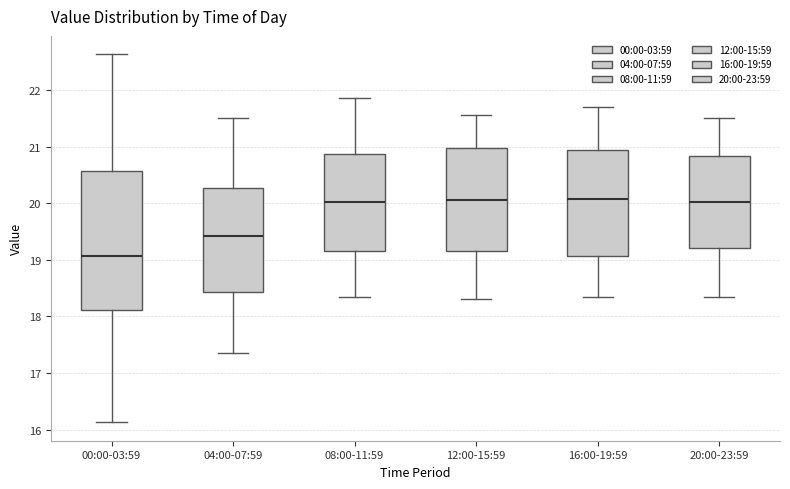

Reading left to right, transcribe this box plot: for each box, give where its median line is, the range the box spans, and where its two whiskers end, as read against the y-axis. The values are not printed on the chart, so give them approximately, as read against the axis.

00:00-03:59: median 19.1, box 18.1 to 20.6, whiskers 16.1 to 22.6
04:00-07:59: median 19.4, box 18.4 to 20.3, whiskers 17.4 to 21.5
08:00-11:59: median 20.0, box 19.2 to 20.9, whiskers 18.4 to 21.9
12:00-15:59: median 20.1, box 19.2 to 21.0, whiskers 18.3 to 21.6
16:00-19:59: median 20.1, box 19.1 to 20.9, whiskers 18.4 to 21.7
20:00-23:59: median 20.0, box 19.2 to 20.8, whiskers 18.4 to 21.5